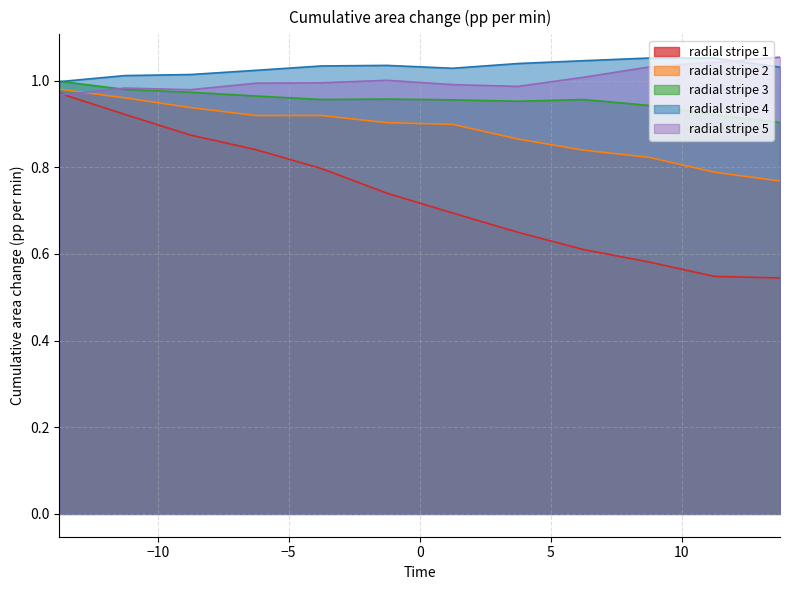

List the labels in order of radial stripe 5 value, smallest first.

-13.75, -8.75, -11.25, 3.75, 1.25, -6.25, -3.75, -1.25, 6.25, 8.75, 11.25, 13.75